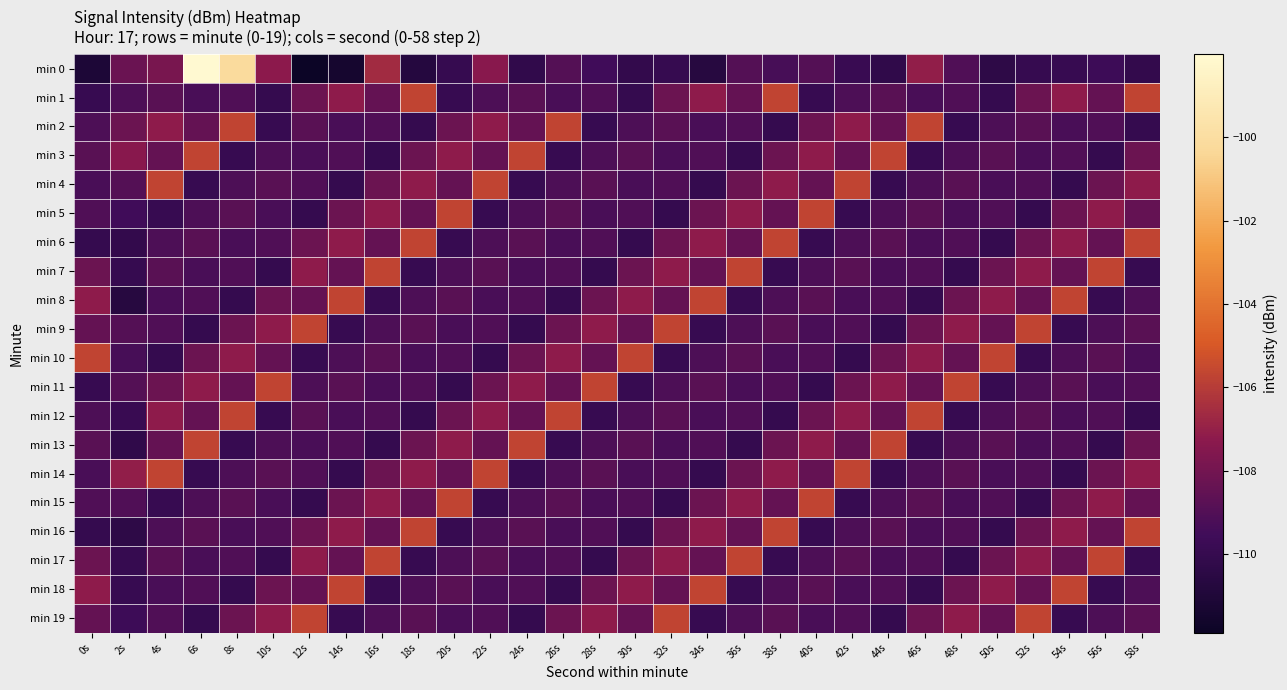

Which has a higher value, 42s or 52s?

42s